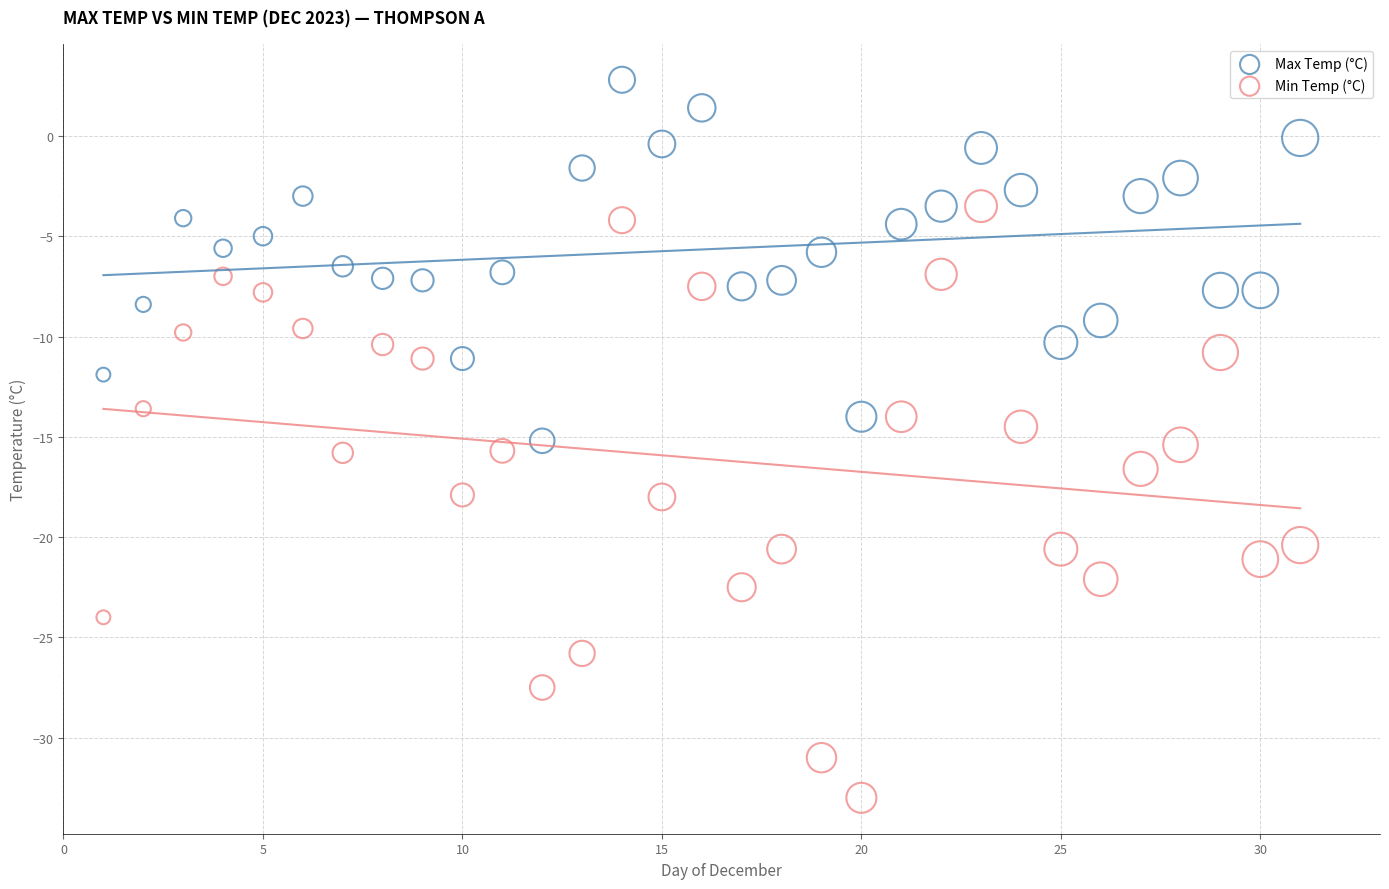

Which series reaches the minimum Y coordinate?

Min Temp (°C)